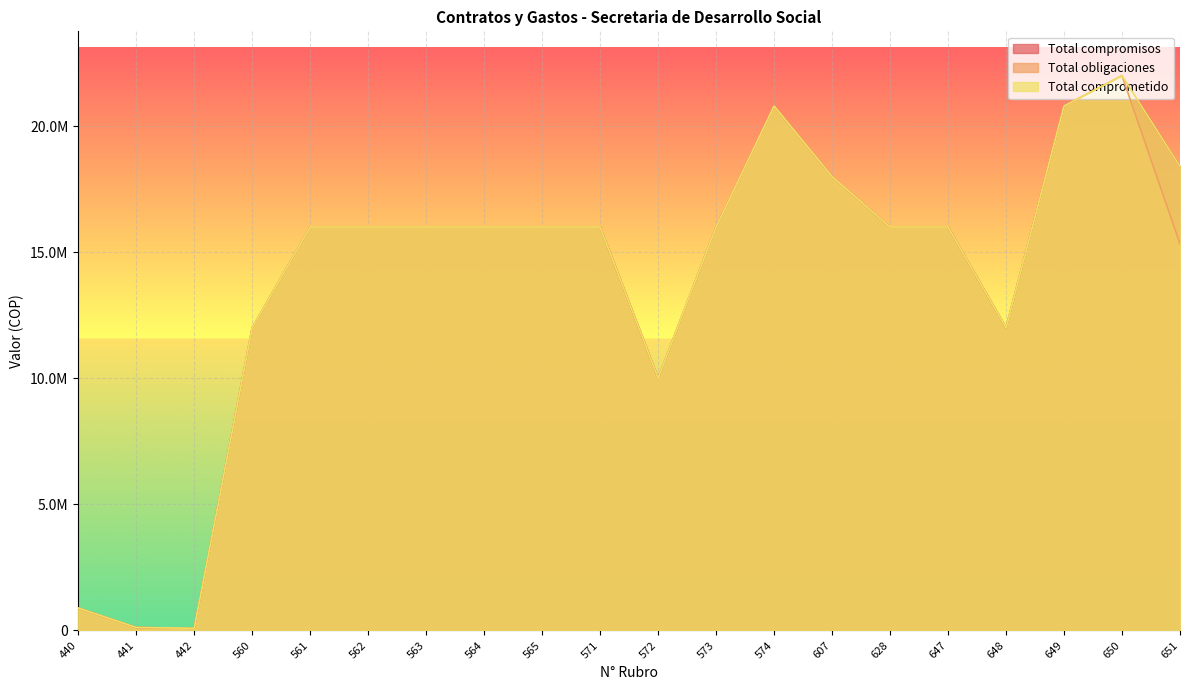

How many distinct data groups are displayed?

3